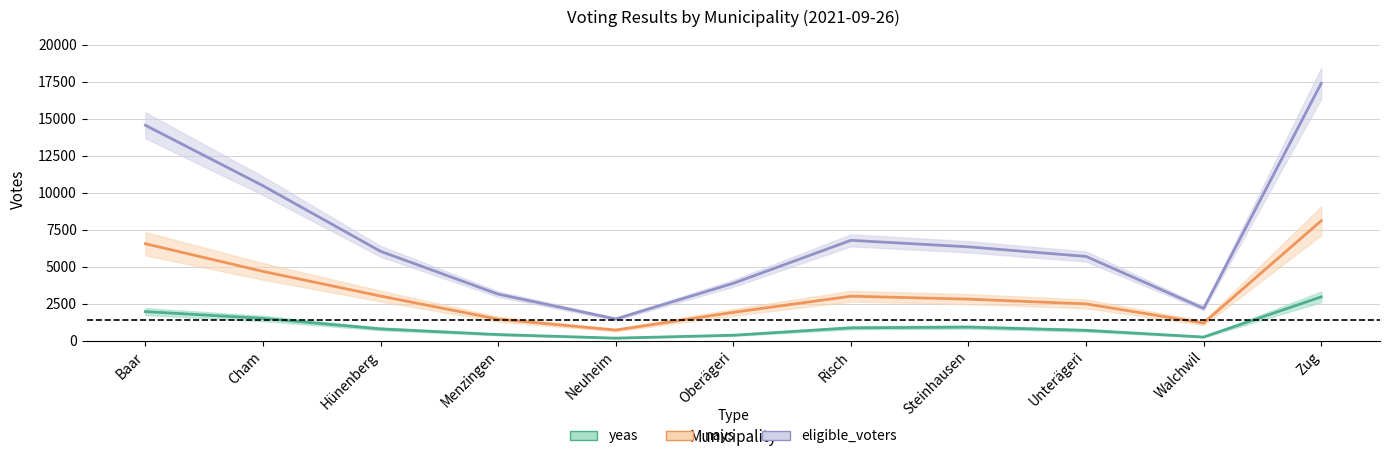

What is the maximum value shown in the chart?

17393